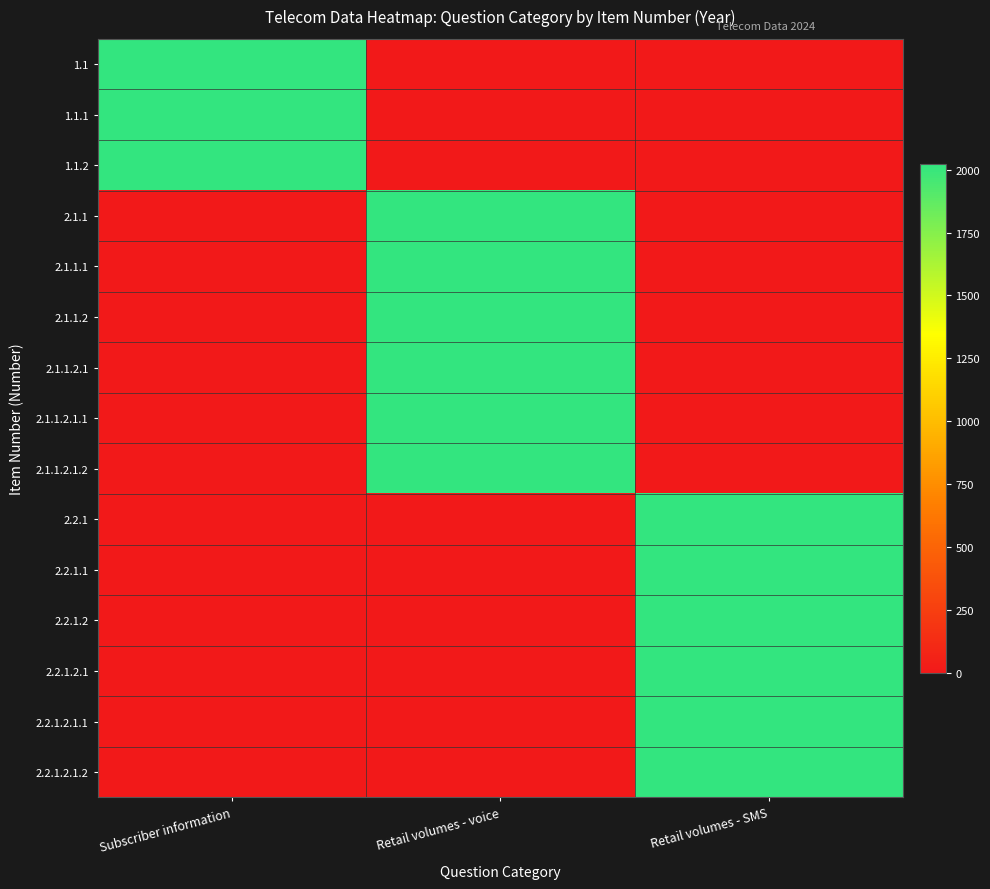

Which has a higher value, Subscriber information or Retail volumes - voice?

Subscriber information